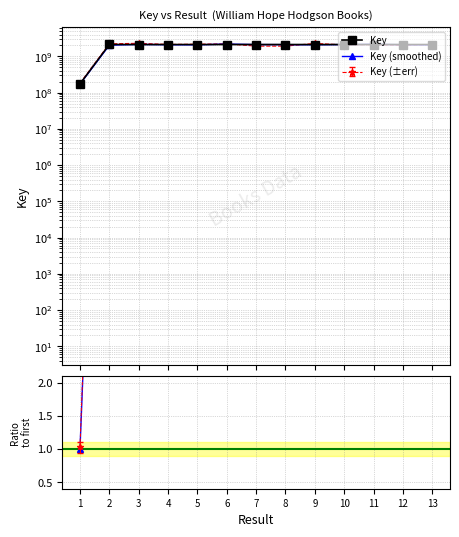

Which category has the highest value across all series?

6